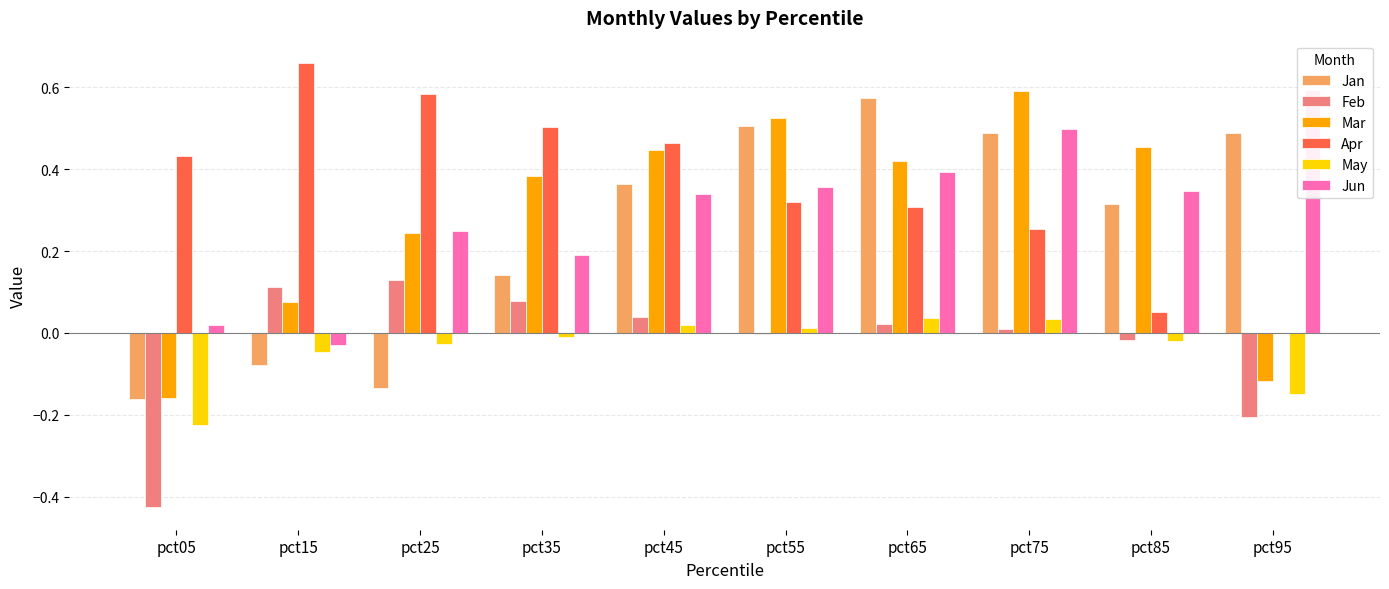

At which label does May reach its peak?

pct65